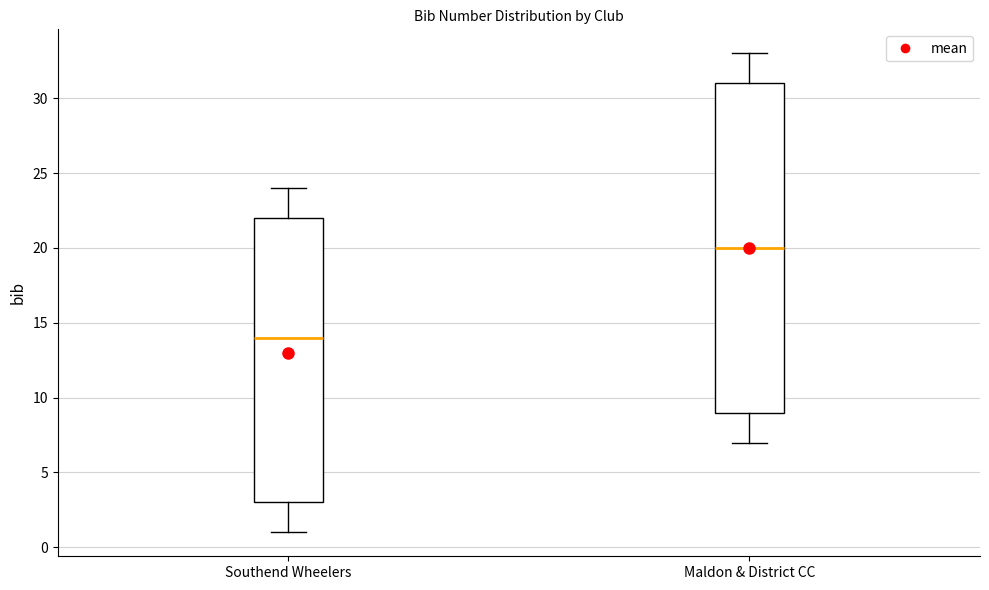

Comparing the boxes themselves (not the whiskers), which one is the tallest?

Maldon & District CC